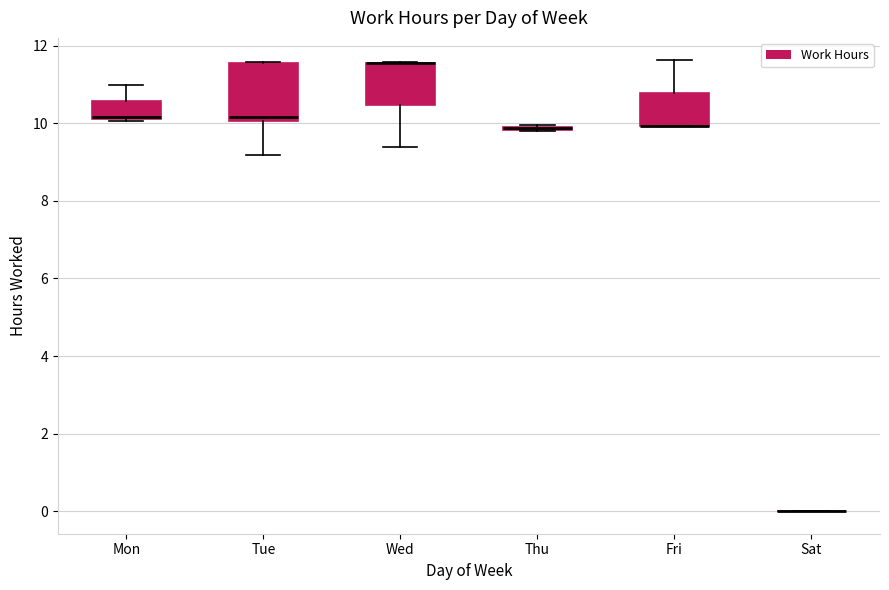

Which box is the tallest, from its lower edge to its upper edge?

Tue